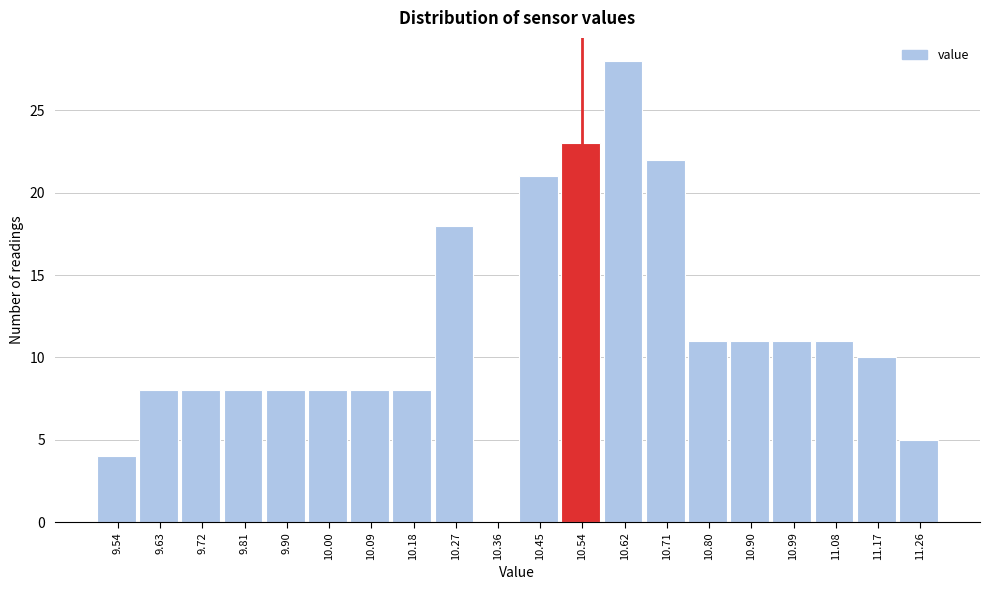

Reading left to right, list every bar in this chart as the range it spans on the x-axis followed by its height. The values are not printed on the chart, so give them approximately, as read against the axis.

9.50 to 9.59: 4
9.59 to 9.68: 8
9.68 to 9.77: 8
9.77 to 9.86: 8
9.86 to 9.95: 8
9.95 to 10.04: 8
10.04 to 10.13: 8
10.13 to 10.22: 8
10.22 to 10.31: 18
10.31 to 10.40: 0
10.40 to 10.49: 21
10.49 to 10.58: 23
10.58 to 10.67: 28
10.67 to 10.76: 22
10.76 to 10.85: 11
10.85 to 10.94: 11
10.94 to 11.03: 11
11.03 to 11.12: 11
11.12 to 11.21: 10
11.21 to 11.30: 5